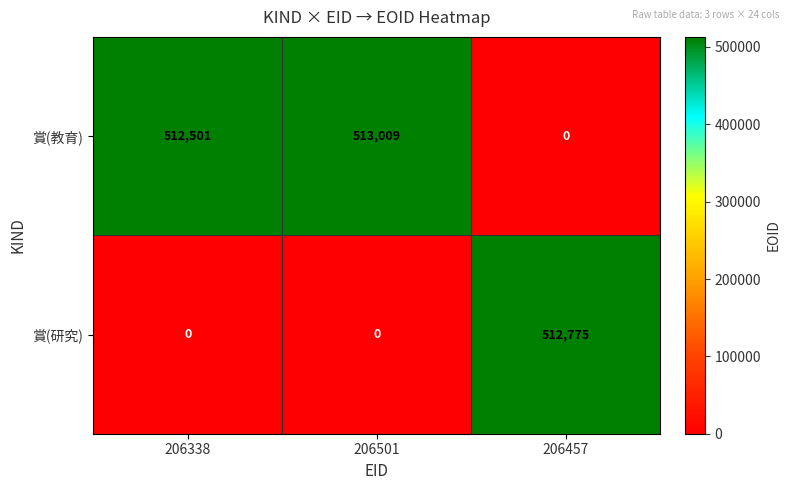

Which series has the largest total across all categories?

賞(教育)